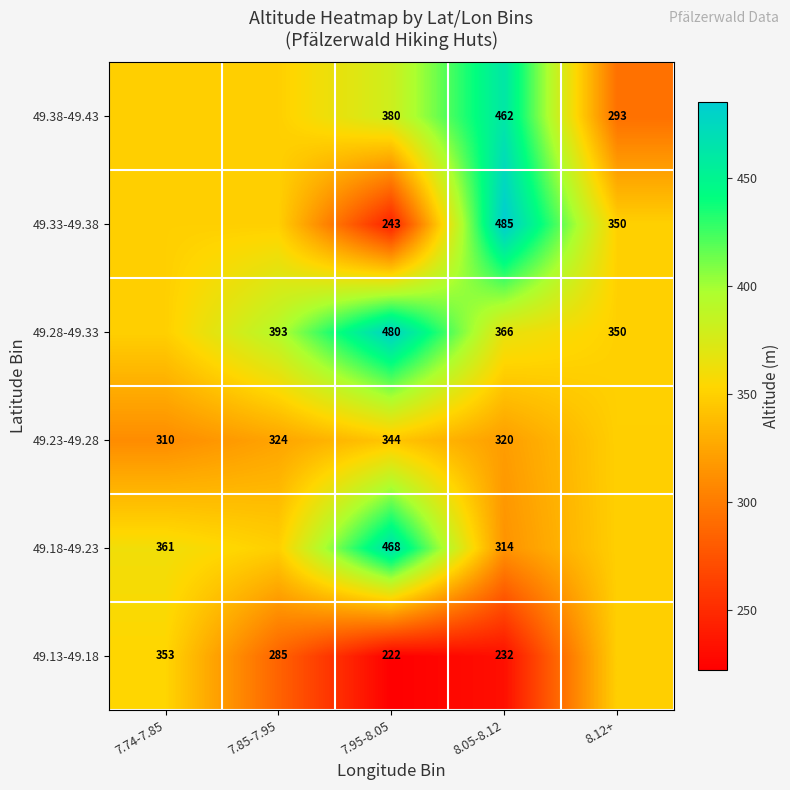

Count the number of categories in the chart.

5